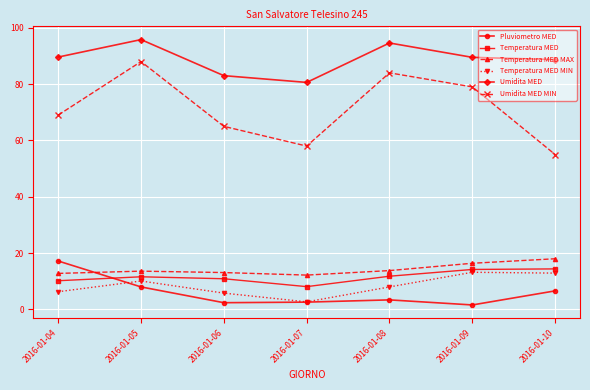

How many categories are shown in the chart?

7